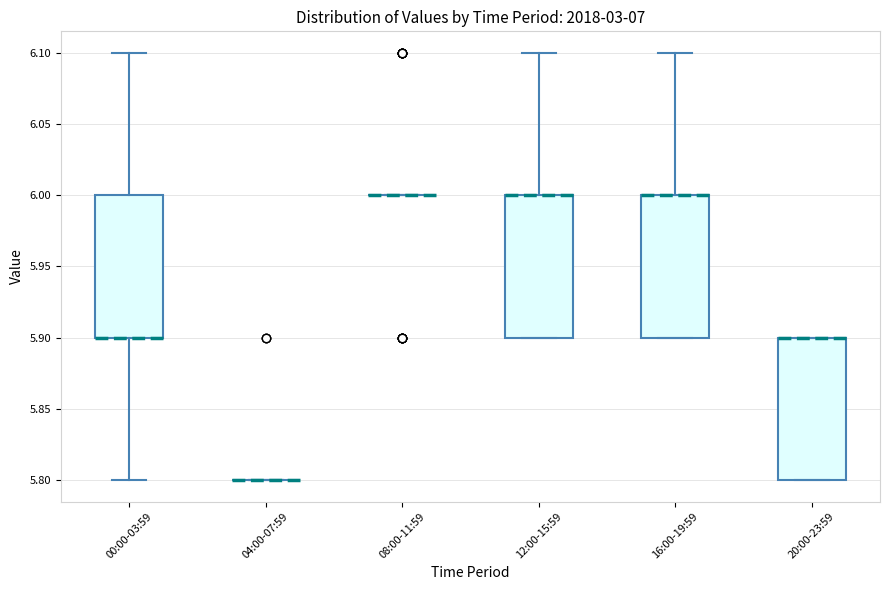

Reading left to right, transcribe this box plot: for each box, give where its median line is, the range the box spans, and where its two whiskers end, as read against the y-axis. The values are not printed on the chart, so give them approximately, as read against the axis.

00:00-03:59: median 5.9 (drawn on the box's lower edge), box 5.9 to 6.0, whiskers 5.8 to 6.1
04:00-07:59: box collapsed to a line at 5.8, whiskers 5.8 to 5.8
08:00-11:59: box collapsed to a line at 6.0, whiskers 6.0 to 6.0
12:00-15:59: median 6.0 (drawn on the box's upper edge), box 5.9 to 6.0, whiskers 5.9 to 6.1
16:00-19:59: median 6.0 (drawn on the box's upper edge), box 5.9 to 6.0, whiskers 5.9 to 6.1
20:00-23:59: median 5.9 (drawn on the box's upper edge), box 5.8 to 5.9, whiskers 5.8 to 5.9